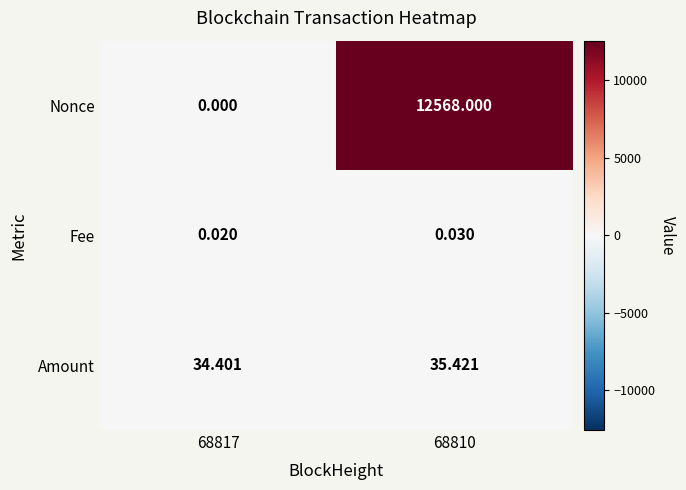

Which series has the largest total across all categories?

Nonce